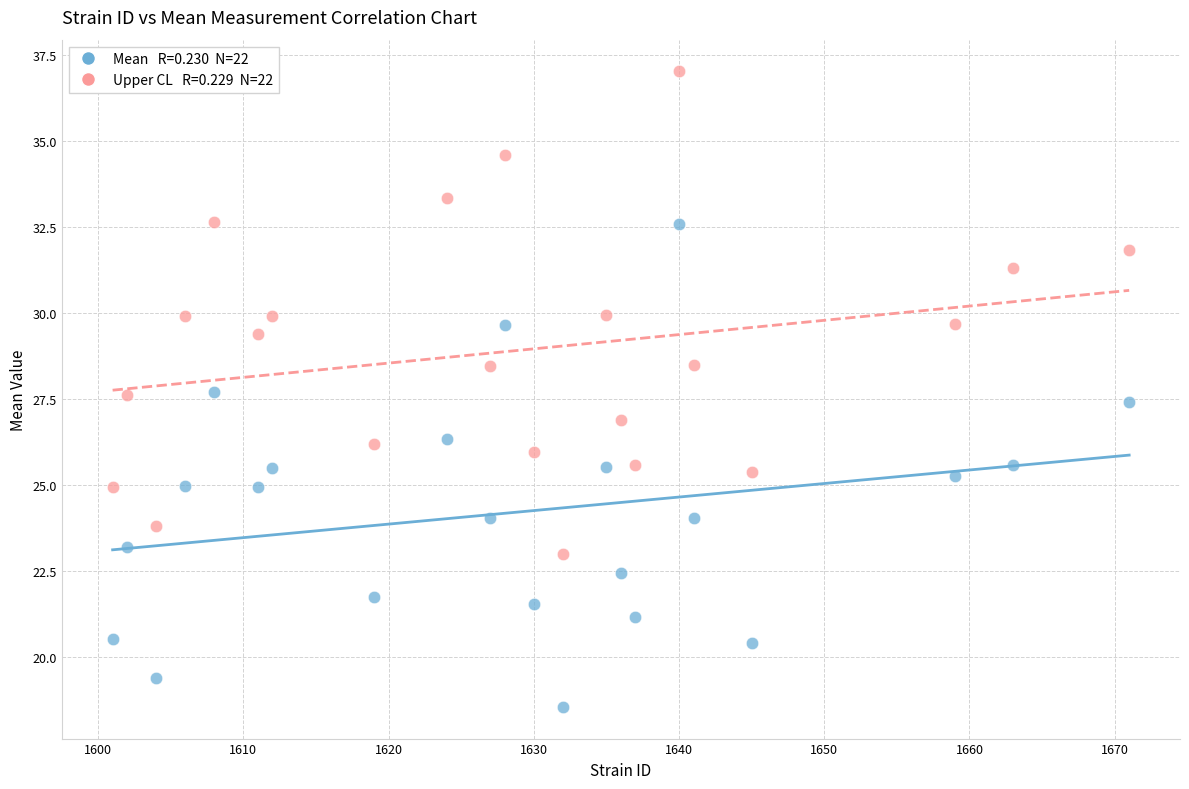

Across all data points, what is the range of X values (max minus min)?

70.0